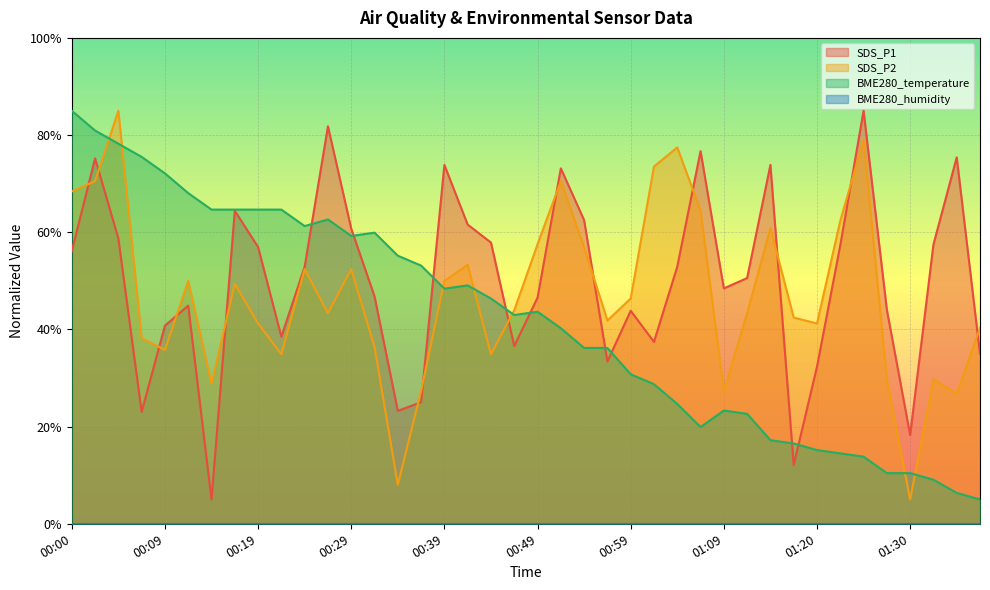

How many interior local valleys does the SDS_P2 series have?

11